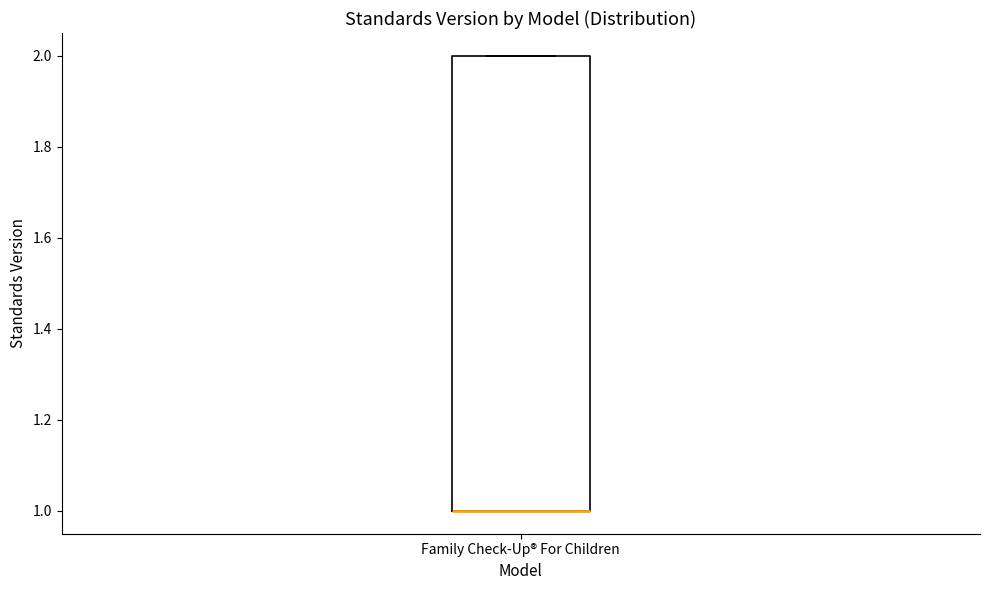

Read this box plot against the y-axis: the position of the median line, the range covered by the box, and the ends of both whiskers. The values are not printed on the chart, so give them approximately, as read against the axis.

median 1 (drawn on the box's lower edge), box 1 to 2, whiskers 1 to 2